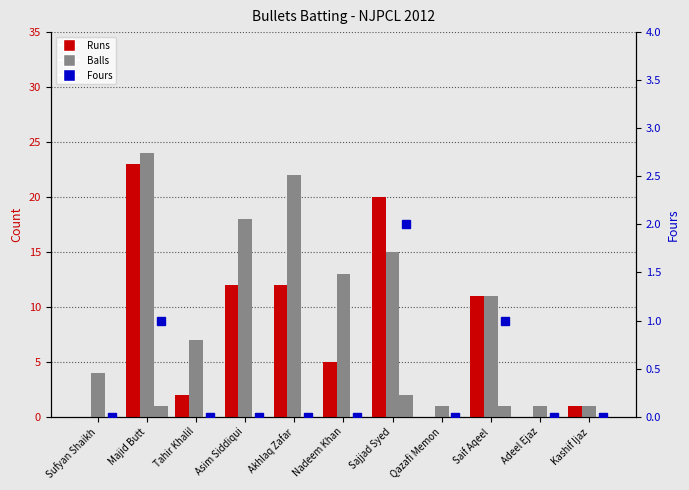

Which series has the largest range (max minus min)?

Runs